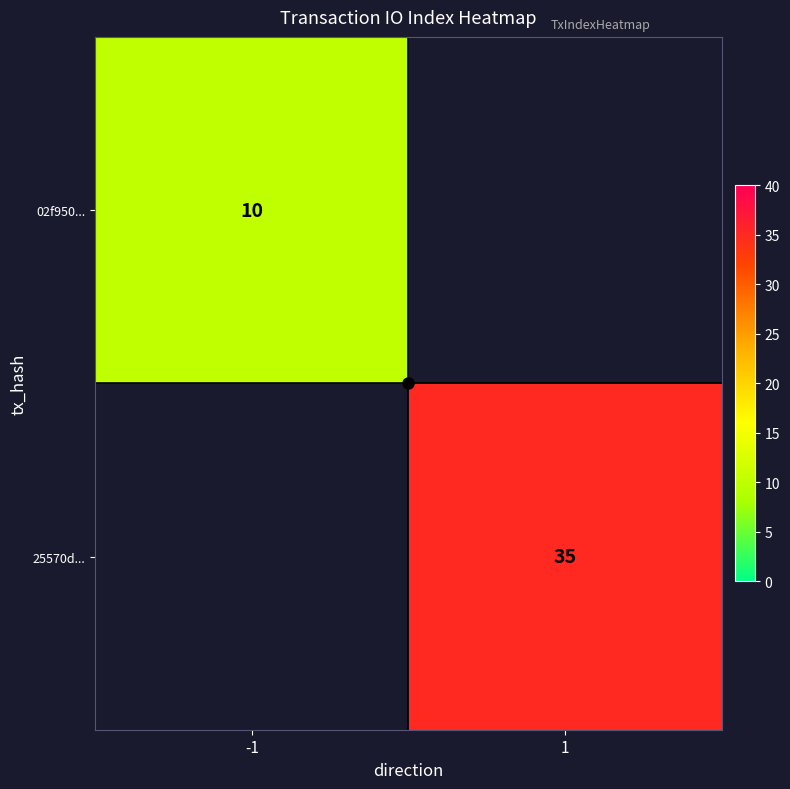

Rank the series at 1 from lowest to highest value.

02f950..., 25570d...